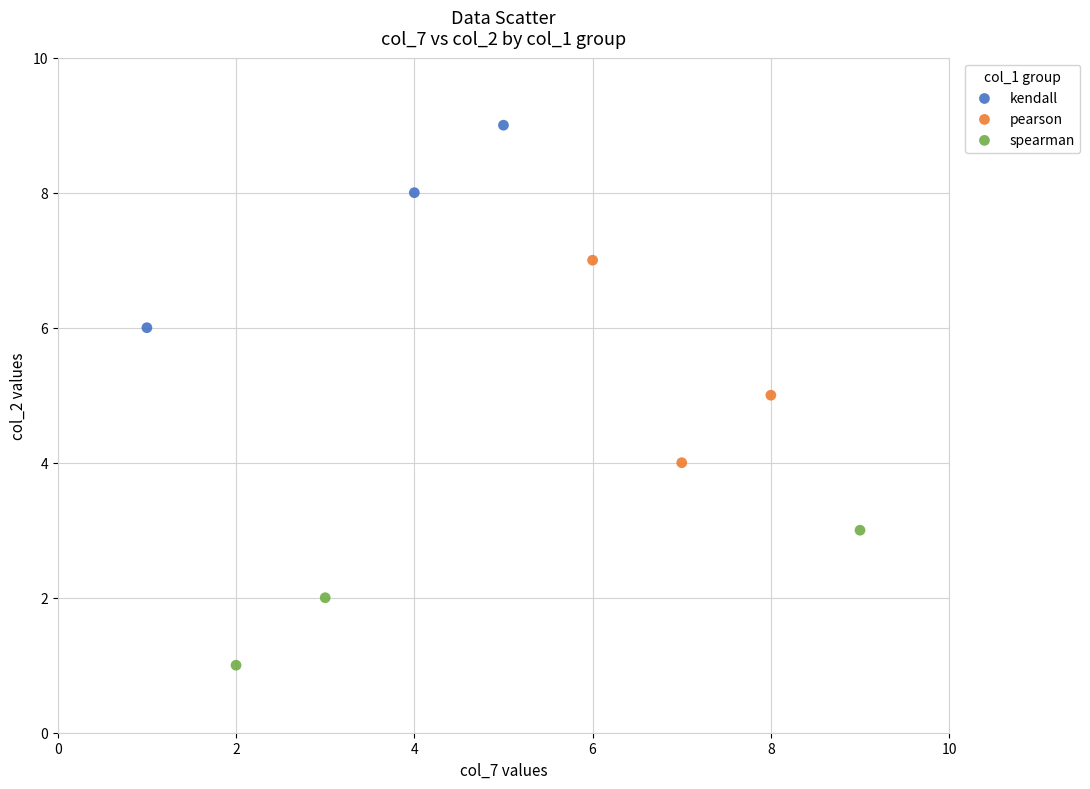

What are all the series names shown in the legend?

kendall, pearson, spearman